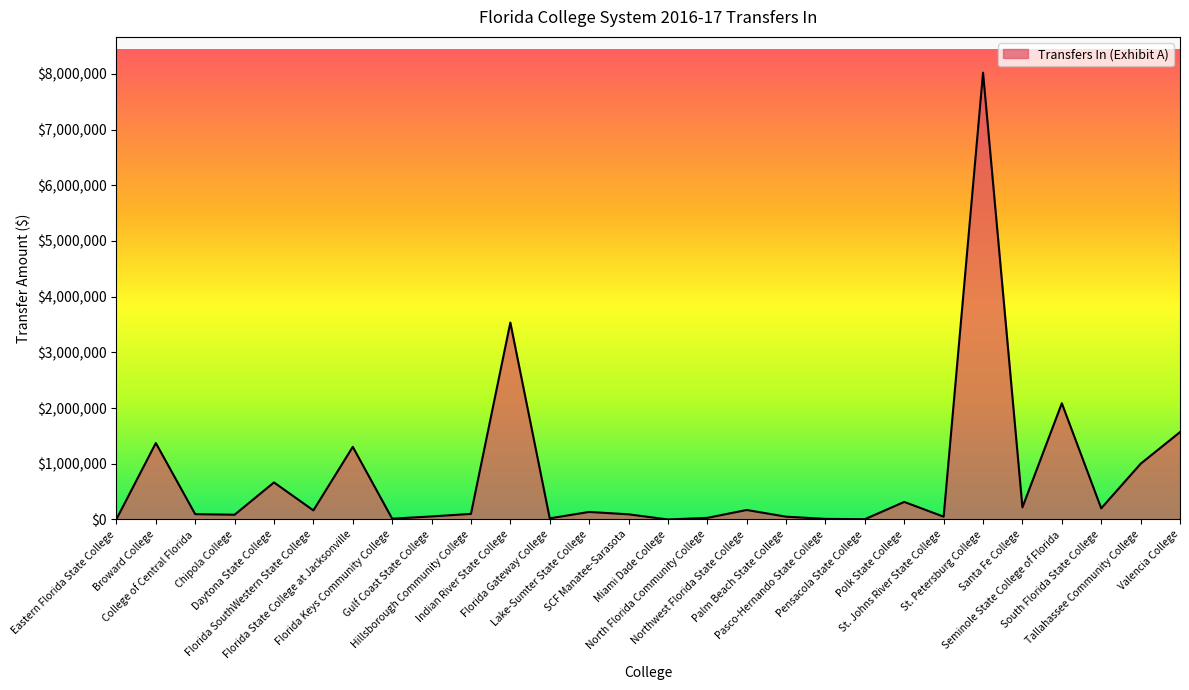

The chart shows a value of 85000.0 at Chipola College. True or false?

True